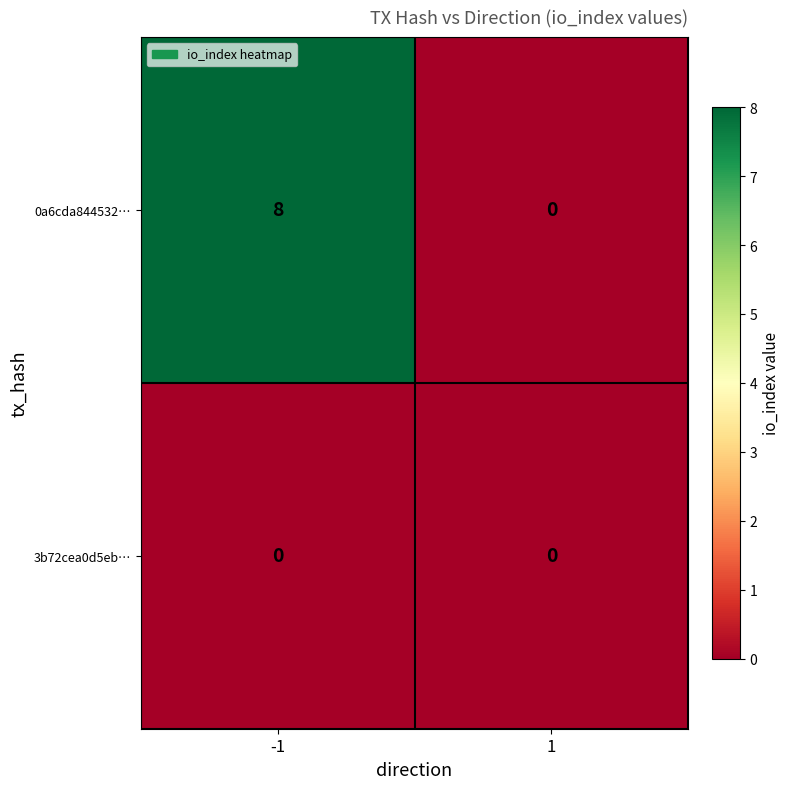

Is it true that 0a6cda844532… equals 11 at -1?

False